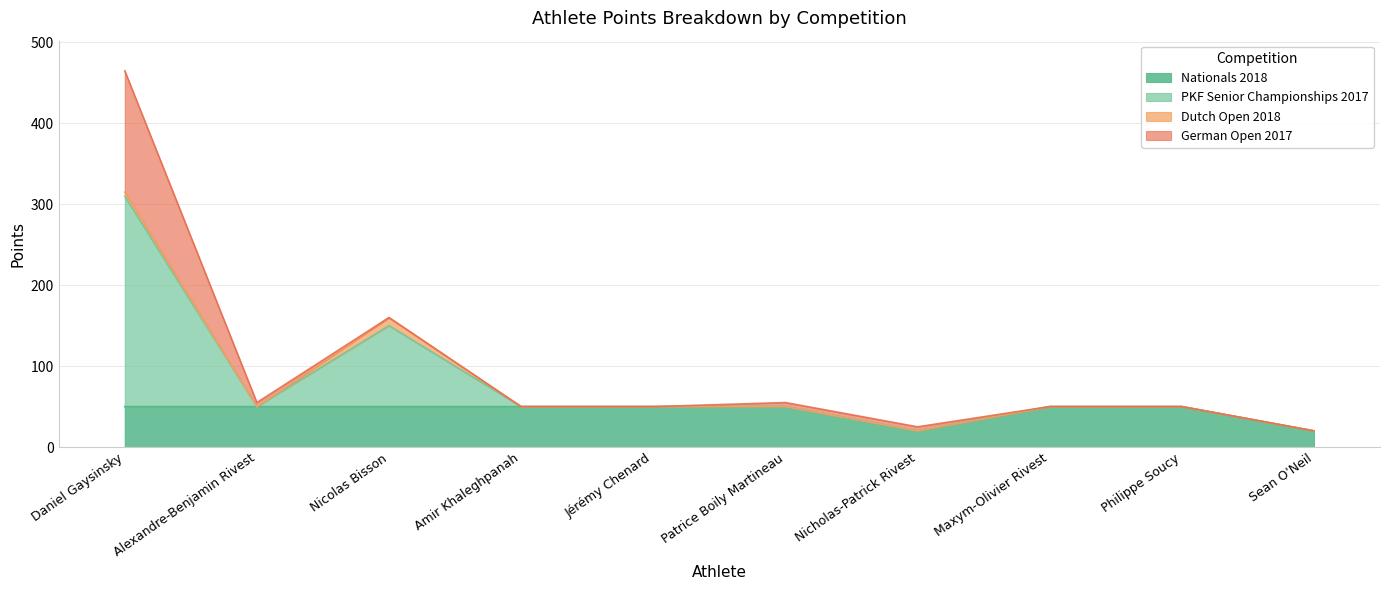

What position from the right is Philippe Soucy?

2